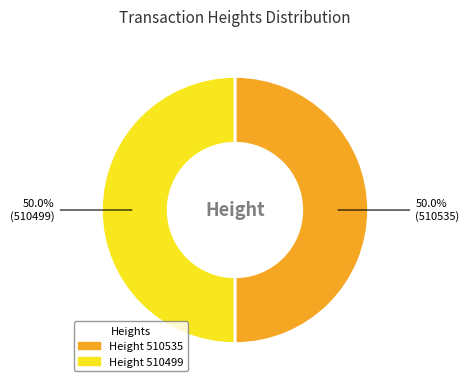

Count the number of slices in the pie.

2